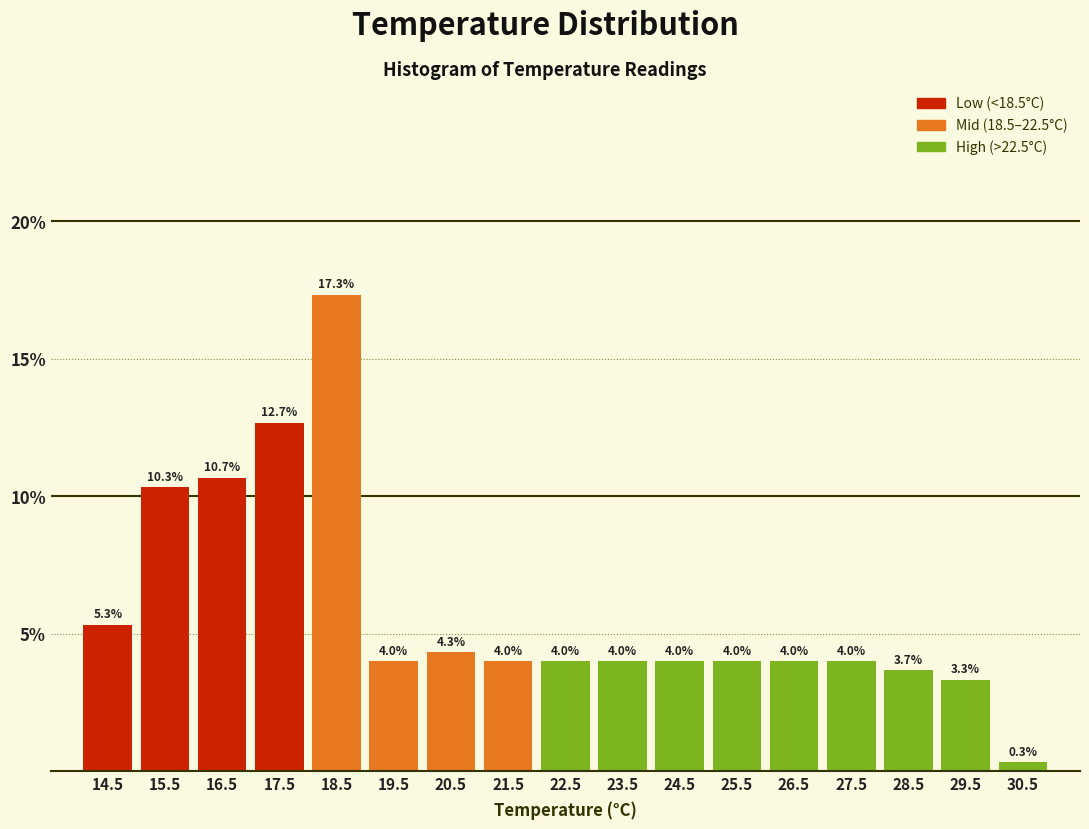

Reading left to right, list every bar in this chart as the range it spans on the x-axis followed by its height.

14 to 15: 5.3
15 to 16: 10.3
16 to 17: 10.7
17 to 18: 12.7
18 to 19: 17.3
19 to 20: 4.0
20 to 21: 4.3
21 to 22: 4.0
22 to 23: 4.0
23 to 24: 4.0
24 to 25: 4.0
25 to 26: 4.0
26 to 27: 4.0
27 to 28: 4.0
28 to 29: 3.7
29 to 30: 3.3
30 to 31: 0.3